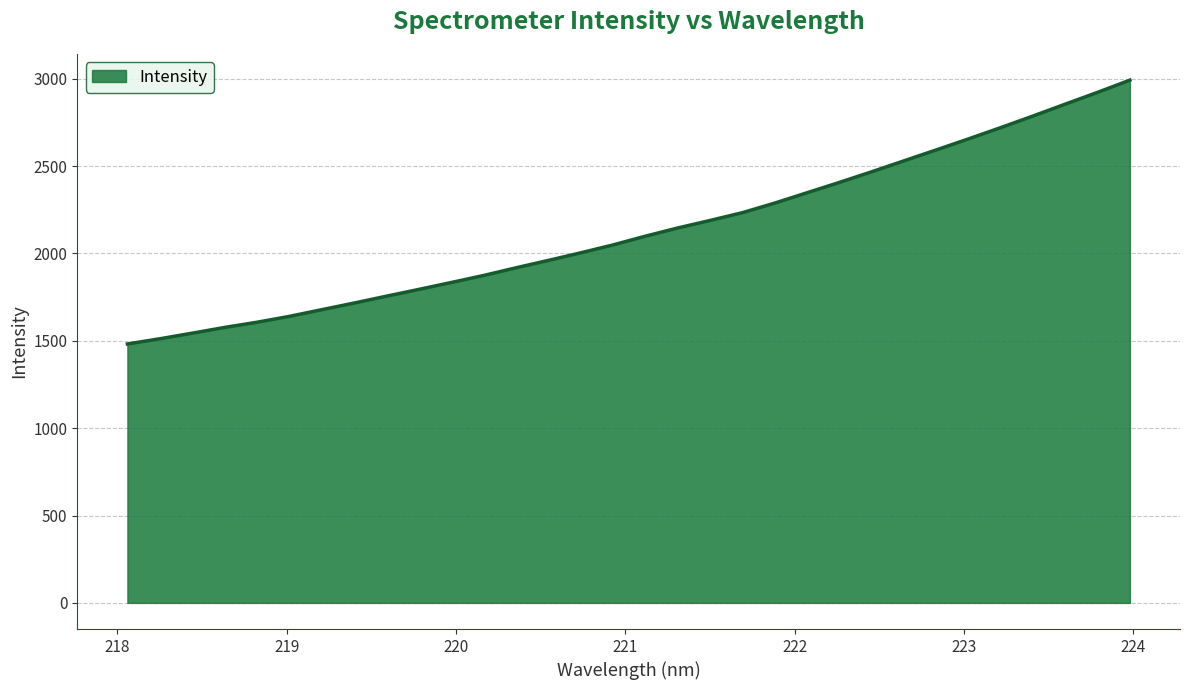

What is the maximum value shown in the chart?

2991.7